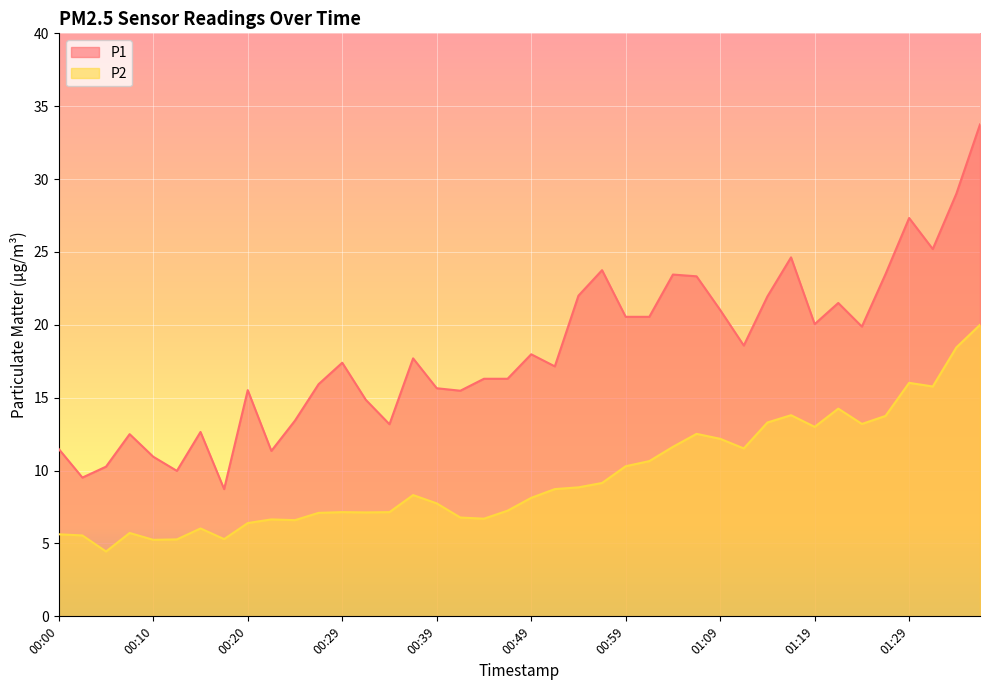

Which has a higher value, 01:29 or 01:32?

01:29